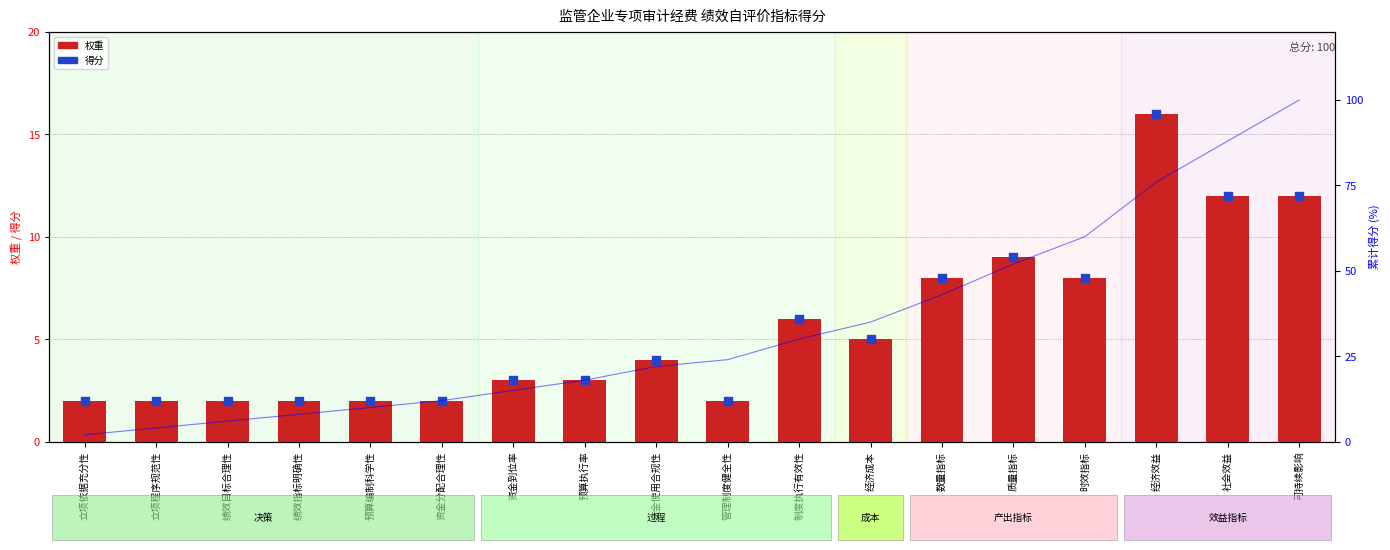

Which series has the widest spread of Y values?

权重